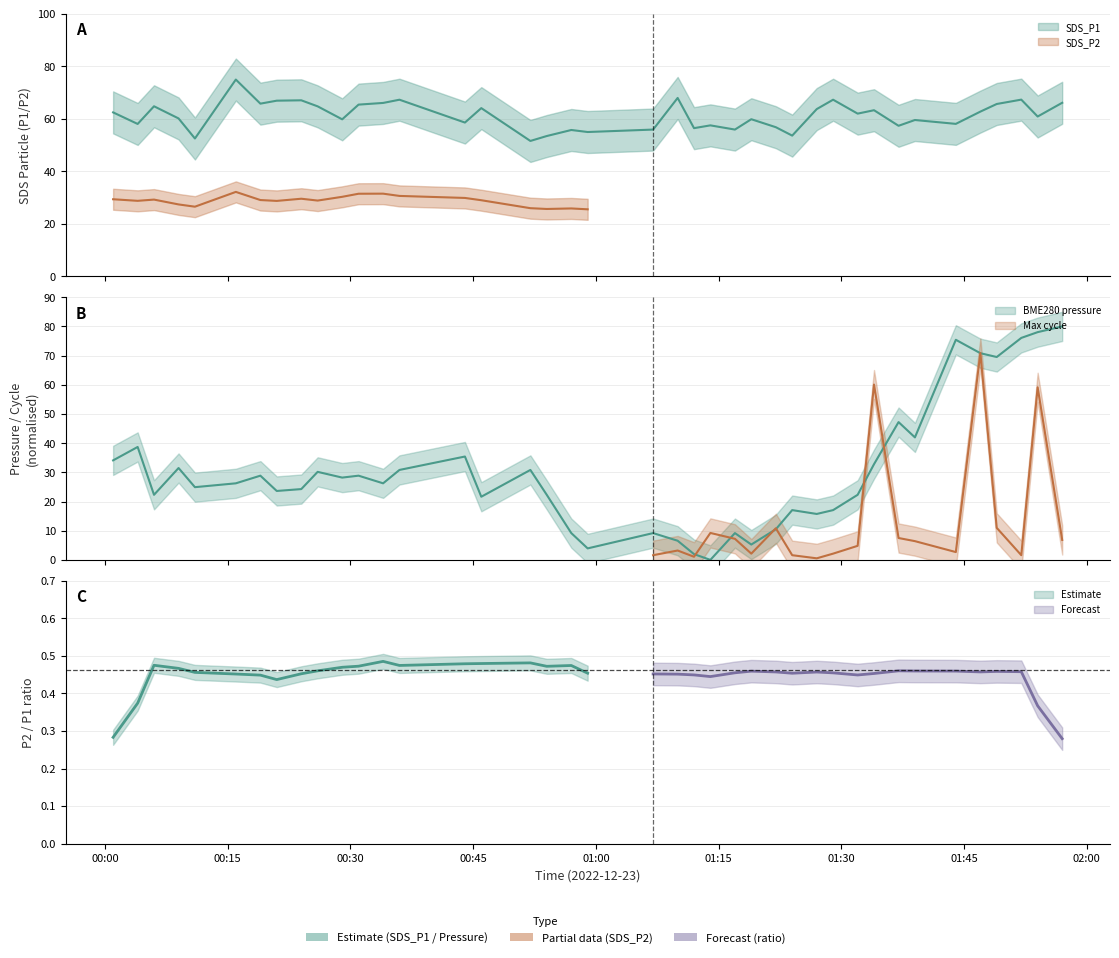

What is the difference between the maximum and minimum values?

23.4